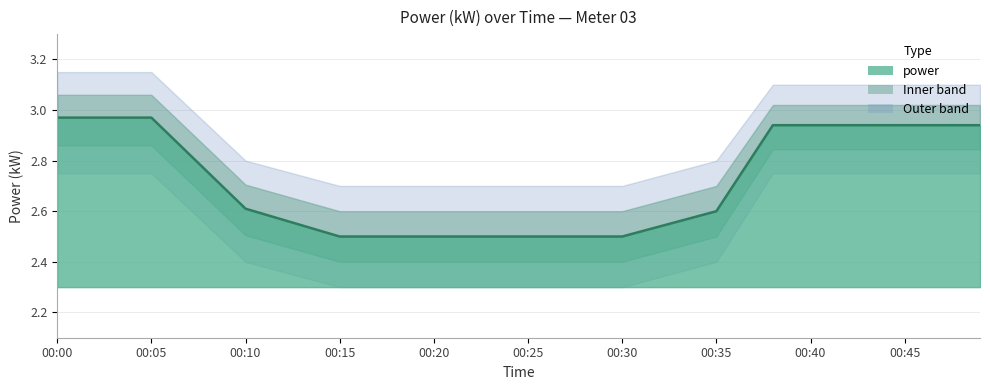

How many lines are shown in the chart?

1